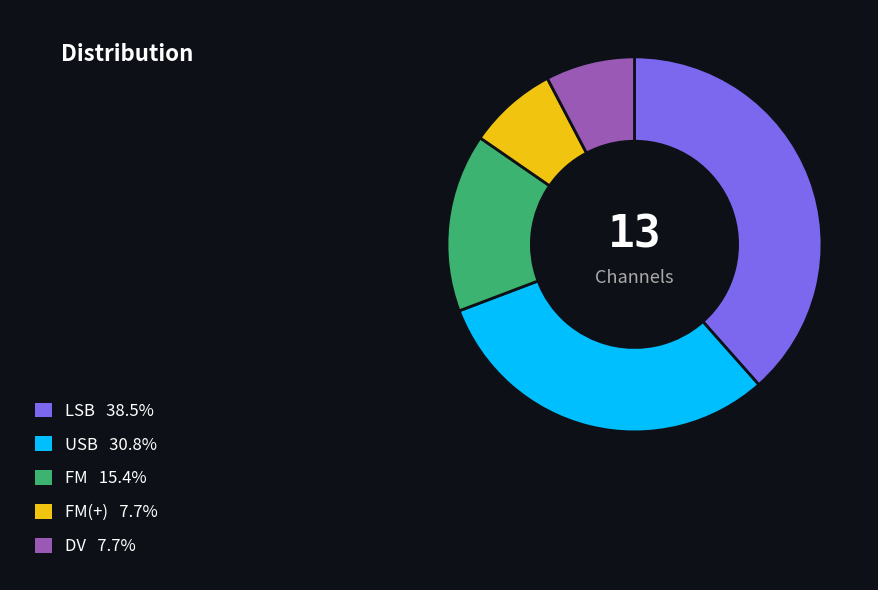

Does any single category account for the majority?

No